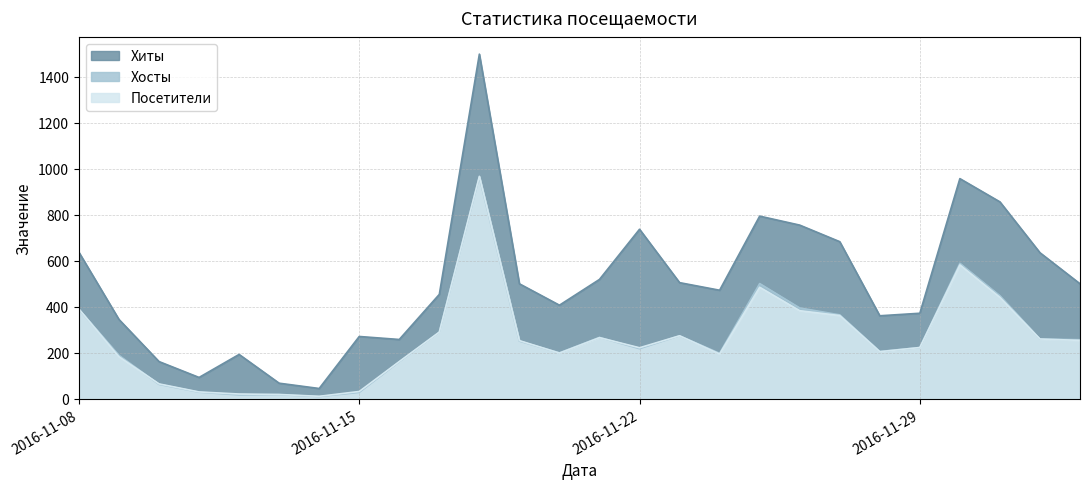

Reading left to right, what are all the values shown in this chart?

Хиты: 2016-11-08=637	2016-11-09=345	2016-11-10=162	2016-11-11=93	2016-11-12=193	2016-11-13=68	2016-11-14=45	2016-11-15=271	2016-11-16=258	2016-11-17=454	2016-11-18=1498	2016-11-19=500	2016-11-20=407	2016-11-21=519	2016-11-22=737	2016-11-23=505	2016-11-24=472	2016-11-25=794	2016-11-26=755	2016-11-27=683	2016-11-28=361	2016-11-29=372	2016-11-30=957	2016-12-01=856	2016-12-02=635	2016-12-03=500
Хосты: 2016-11-08=389	2016-11-09=189	2016-11-10=63	2016-11-11=29	2016-11-12=17	2016-11-13=18	2016-11-14=10	2016-11-15=28	2016-11-16=161	2016-11-17=290	2016-11-18=964	2016-11-19=251	2016-11-20=200	2016-11-21=267	2016-11-22=218	2016-11-23=274	2016-11-24=198	2016-11-25=501	2016-11-26=395	2016-11-27=365	2016-11-28=206	2016-11-29=223	2016-11-30=589	2016-12-01=448	2016-12-02=260	2016-12-03=257
Посетители: 2016-11-08=390	2016-11-09=183	2016-11-10=65	2016-11-11=30	2016-11-12=21	2016-11-13=19	2016-11-14=11	2016-11-15=32	2016-11-16=162	2016-11-17=290	2016-11-18=967	2016-11-19=253	2016-11-20=199	2016-11-21=266	2016-11-22=222	2016-11-23=274	2016-11-24=195	2016-11-25=485	2016-11-26=383	2016-11-27=362	2016-11-28=205	2016-11-29=223	2016-11-30=582	2016-12-01=441	2016-12-02=260	2016-12-03=254